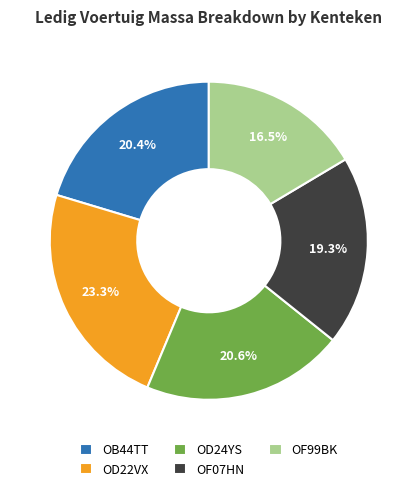

What portion of the pie excludes OD24YS?

79.4%